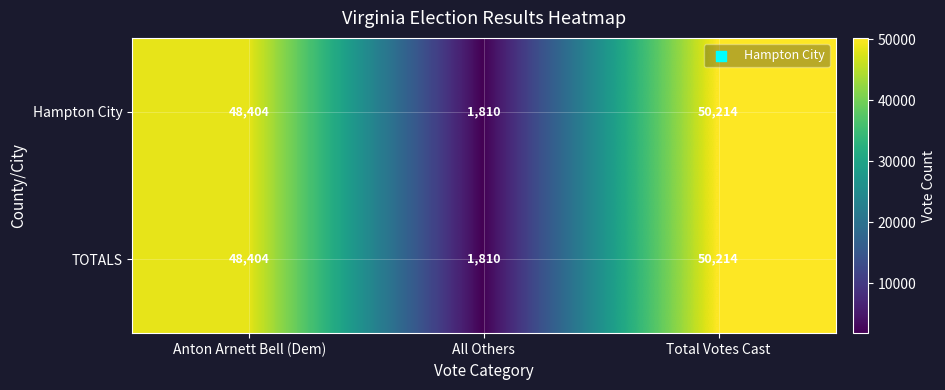

How many data points in TOTALS are less than 48404?

1